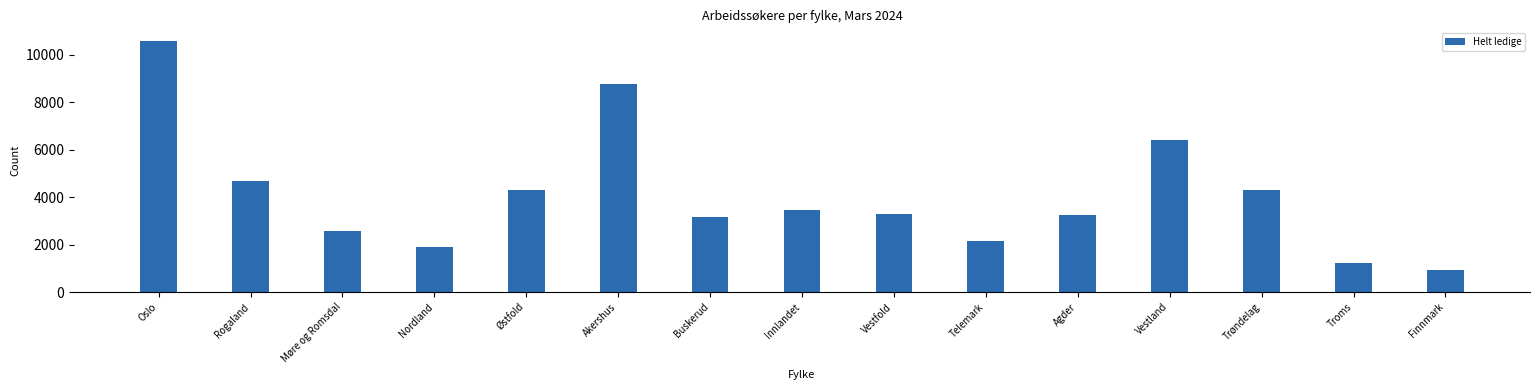

What is the change in value from Akershus to Vestfold?

-5481